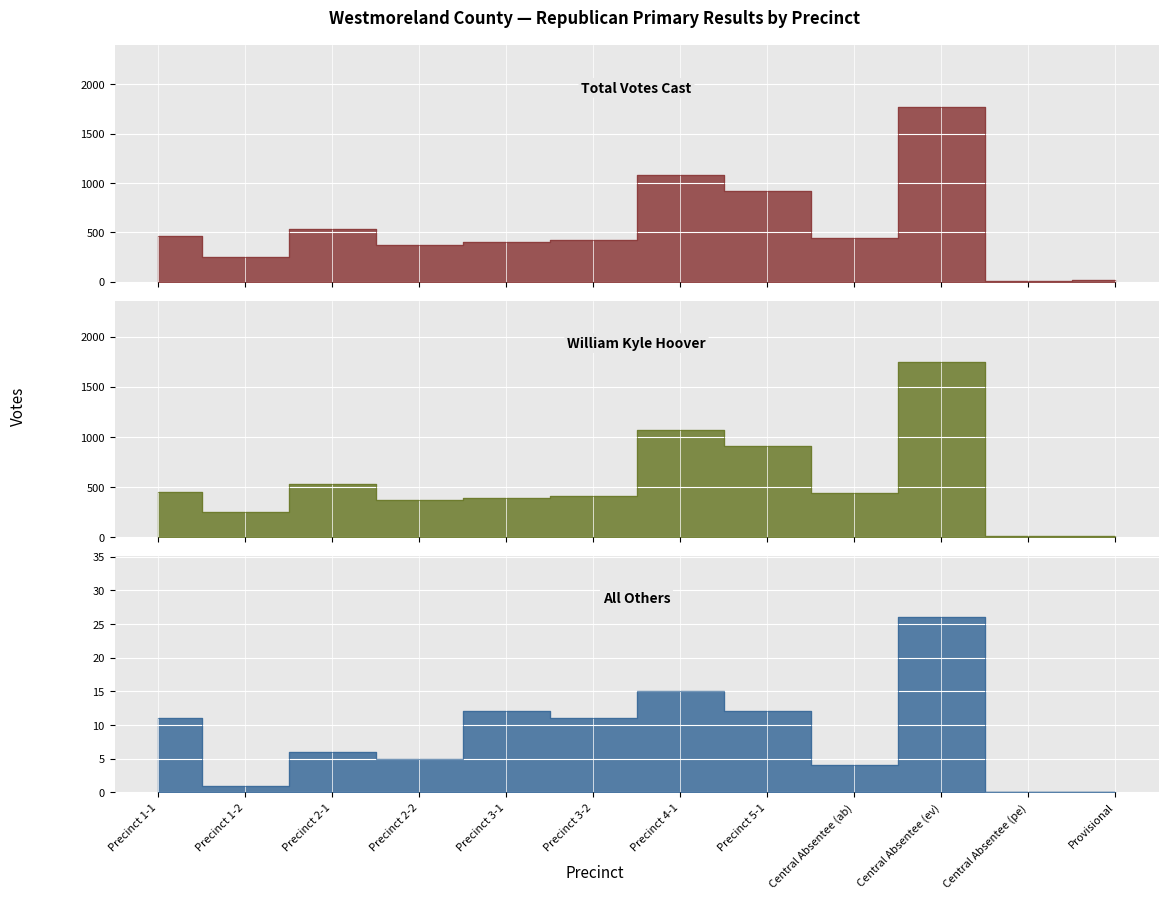

Reading left to right, what are all the values shown in this chart?

Total Votes Cast: 458	249	535	374	403	421	1083	923	443	1774	9	12
William Kyle Hoover: 447	248	529	369	391	410	1068	911	439	1748	9	12
All Others: 11	1	6	5	12	11	15	12	4	26	0	0